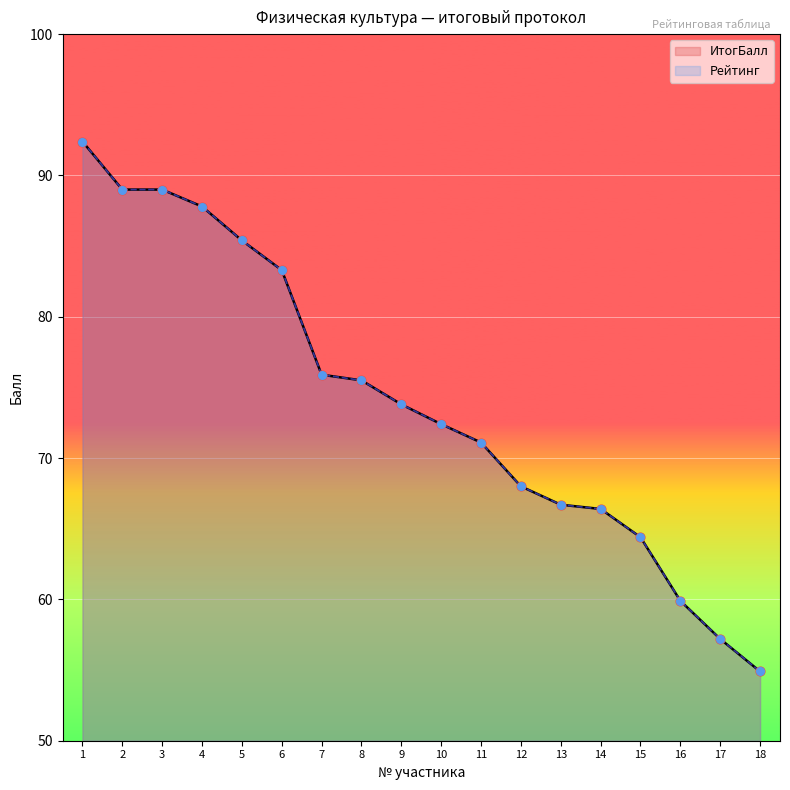

Which series has the widest spread of Y values?

ИтогБалл